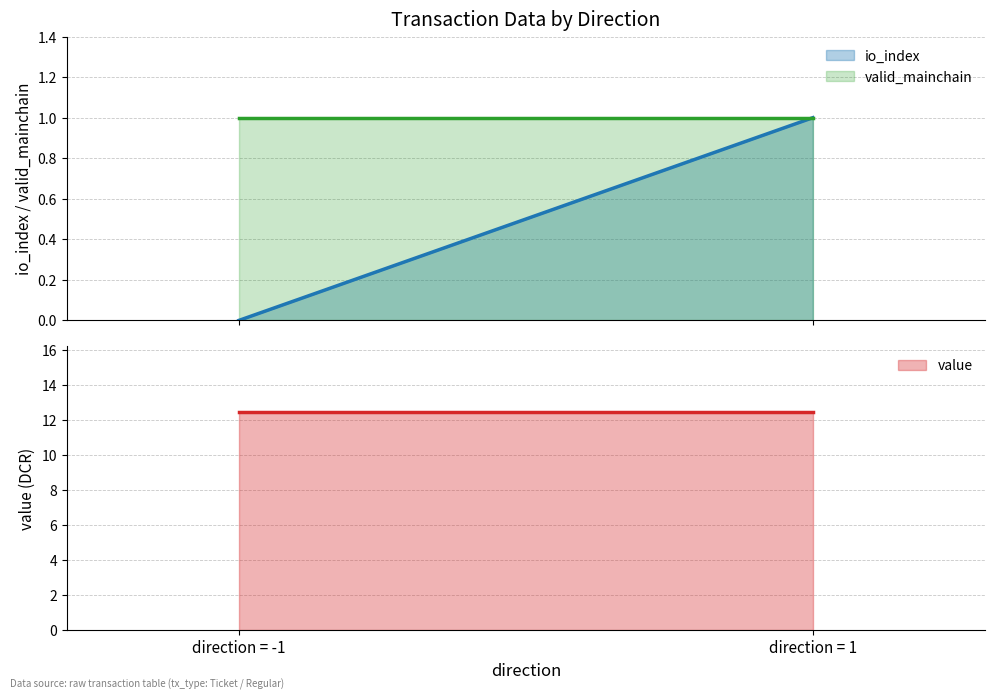

What is the difference between the maximum and minimum values in the io_index series?

1